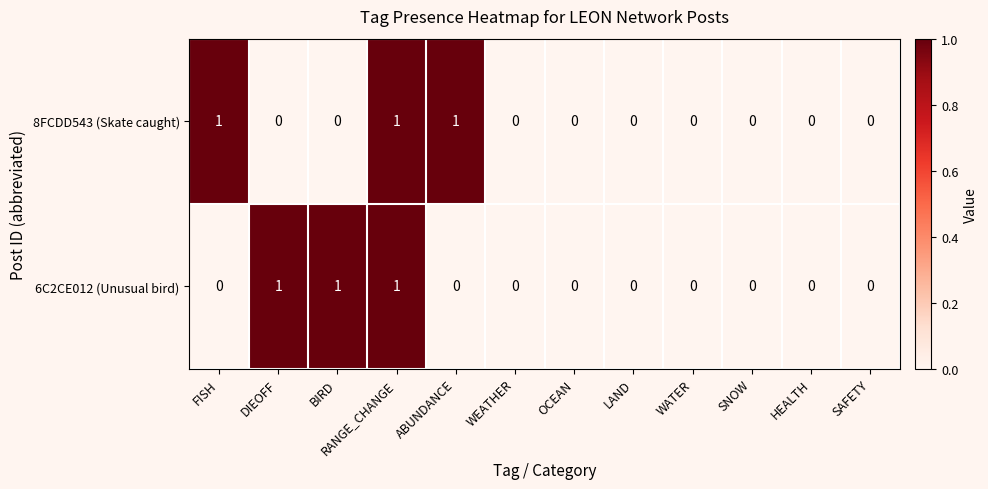

How many 6C2CE012 (Unusual bird) values are between 0 and 1?

12